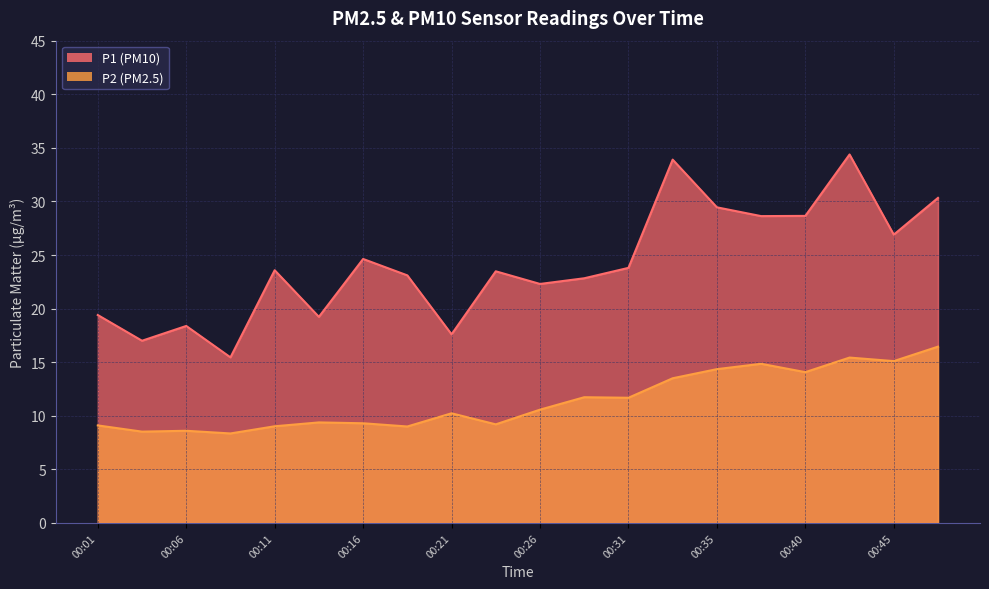

Which series has the widest spread of values?

P1